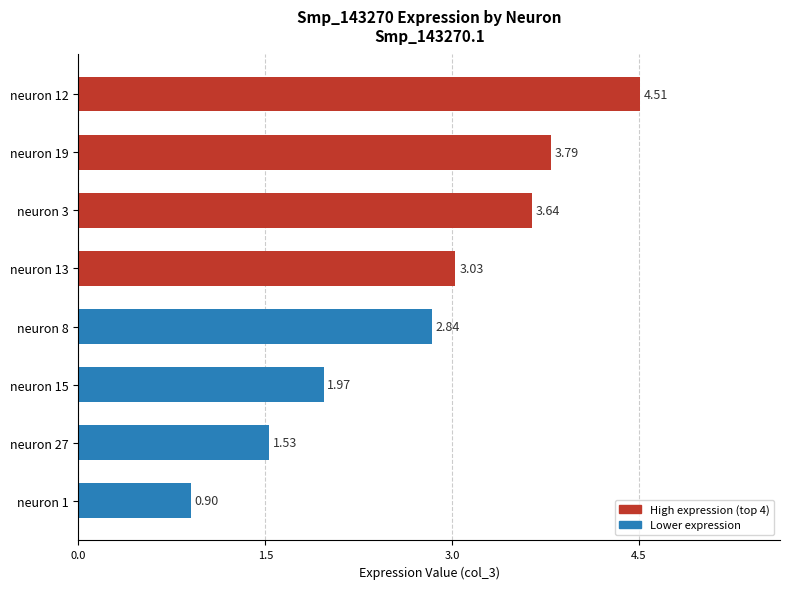

What is the ratio of the value at neuron 19 to the value at neuron 27?

2.5